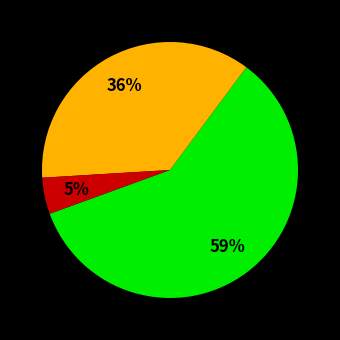

To the nearest percent, what is the average slice percentage?

33%